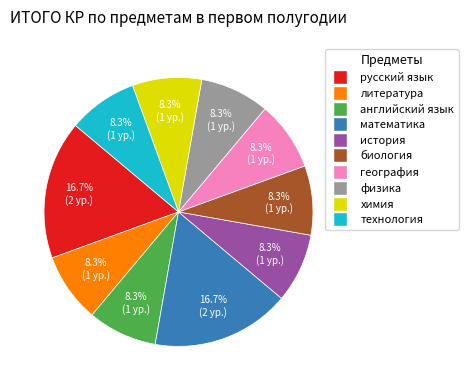

To the nearest percent, what is the difference between the largest and smallest slice percentages?

8%